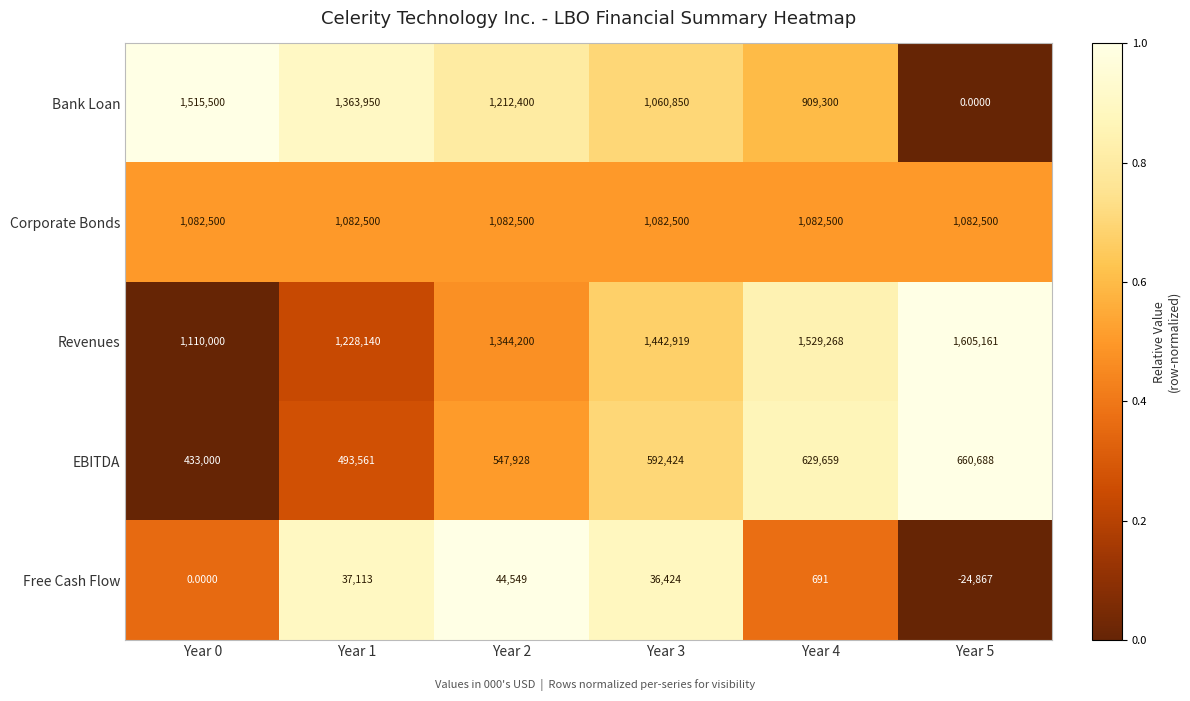

Which series has the widest spread of values?

Bank Loan